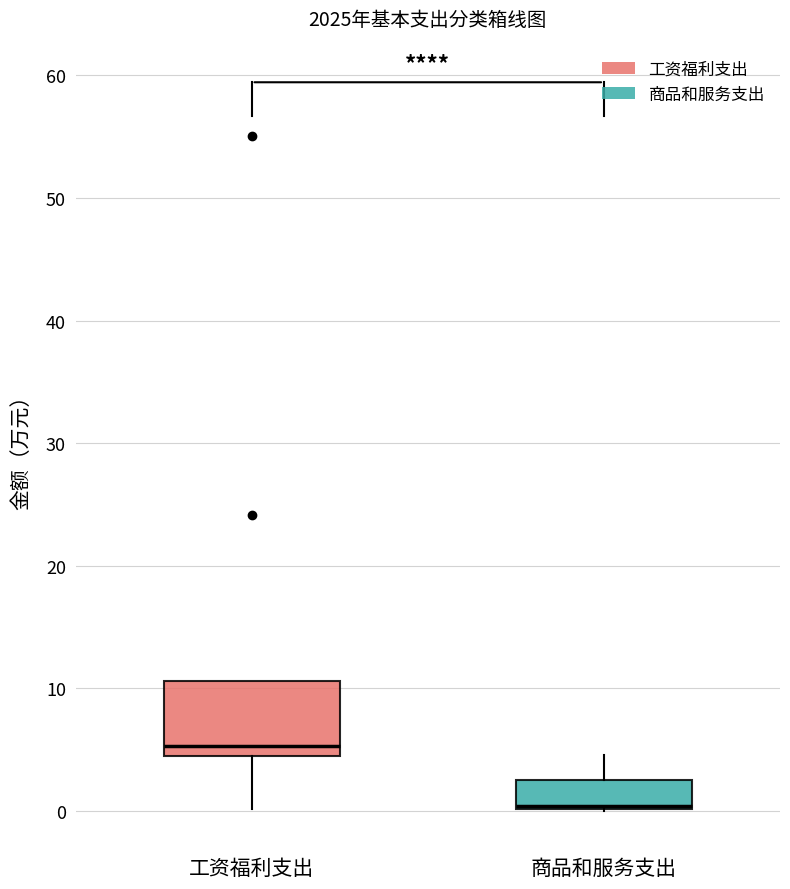

Which box has the highest median line?

工资福利支出